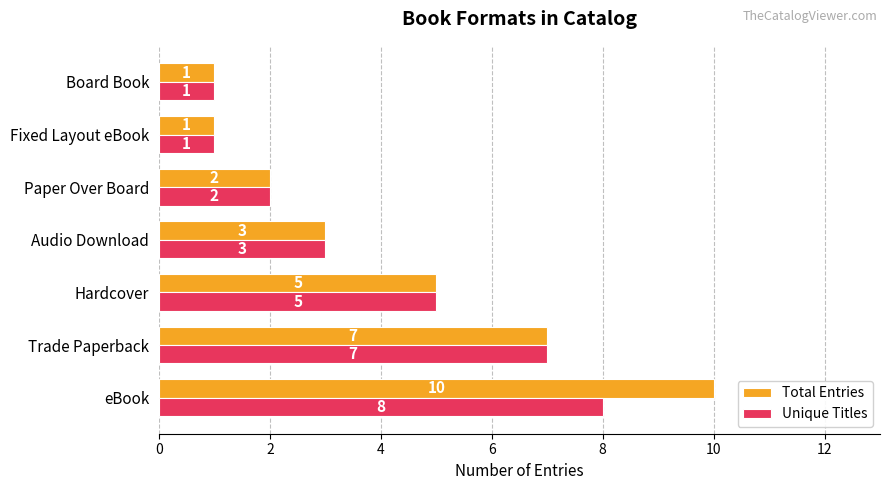

Which series has the largest range (max minus min)?

Total Entries